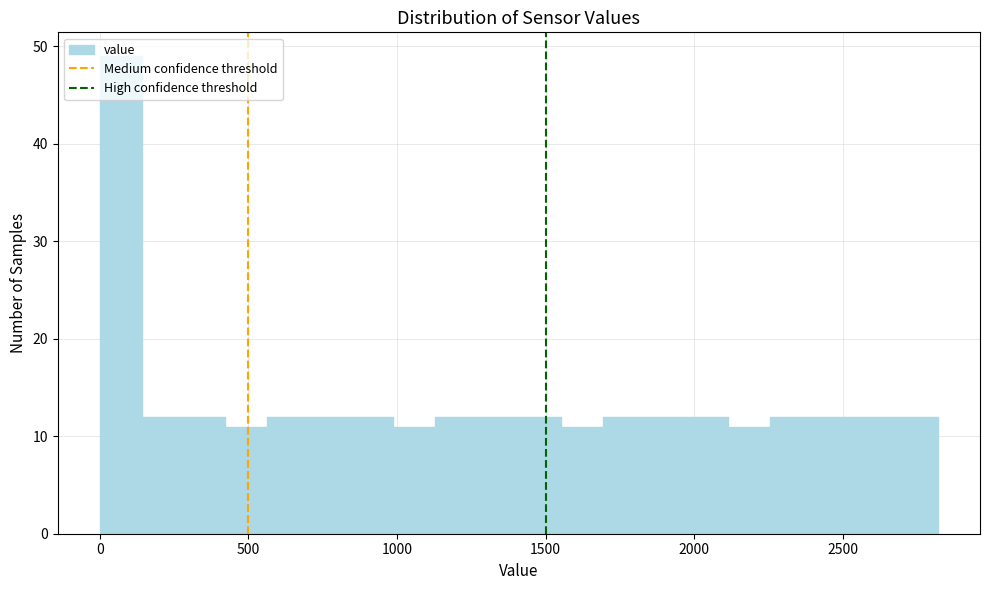

Around what value on the x-axis is the tallest bar? Give the approximate position of its centre, as read against the axis.

50